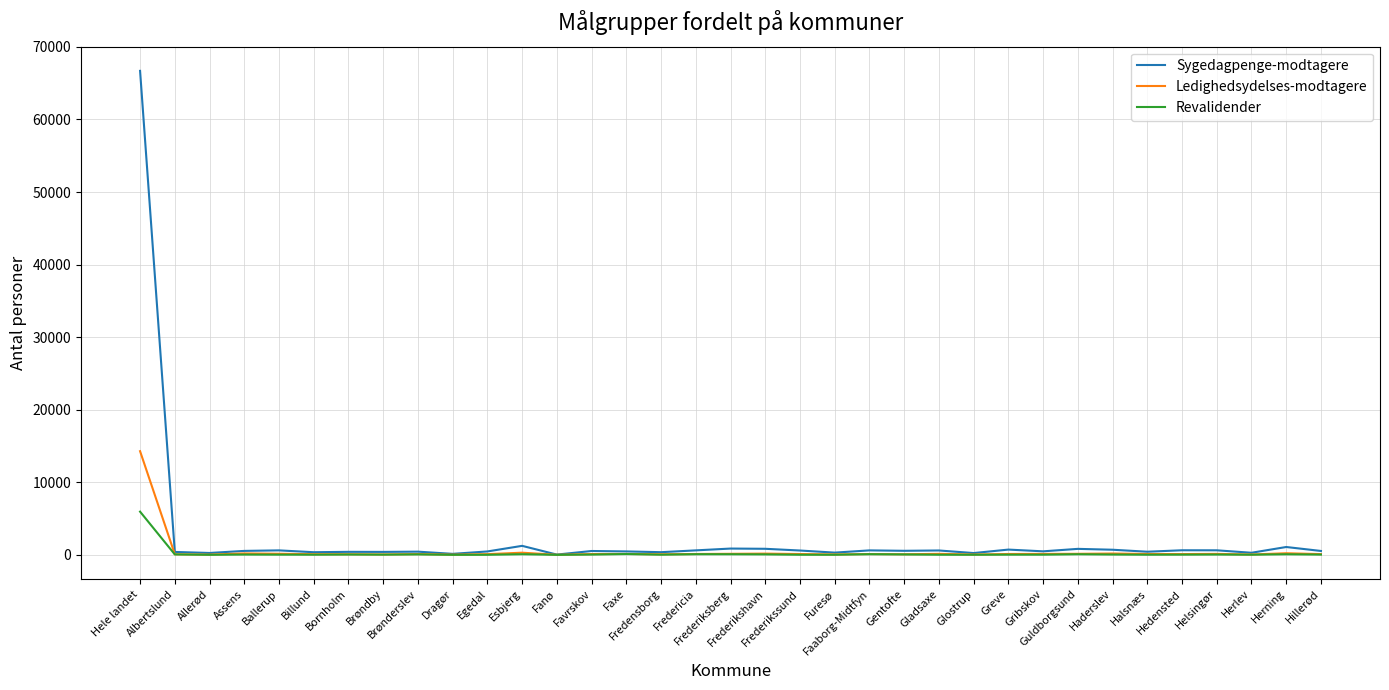

Which series has the widest spread of values?

Sygedagpenge-modtagere